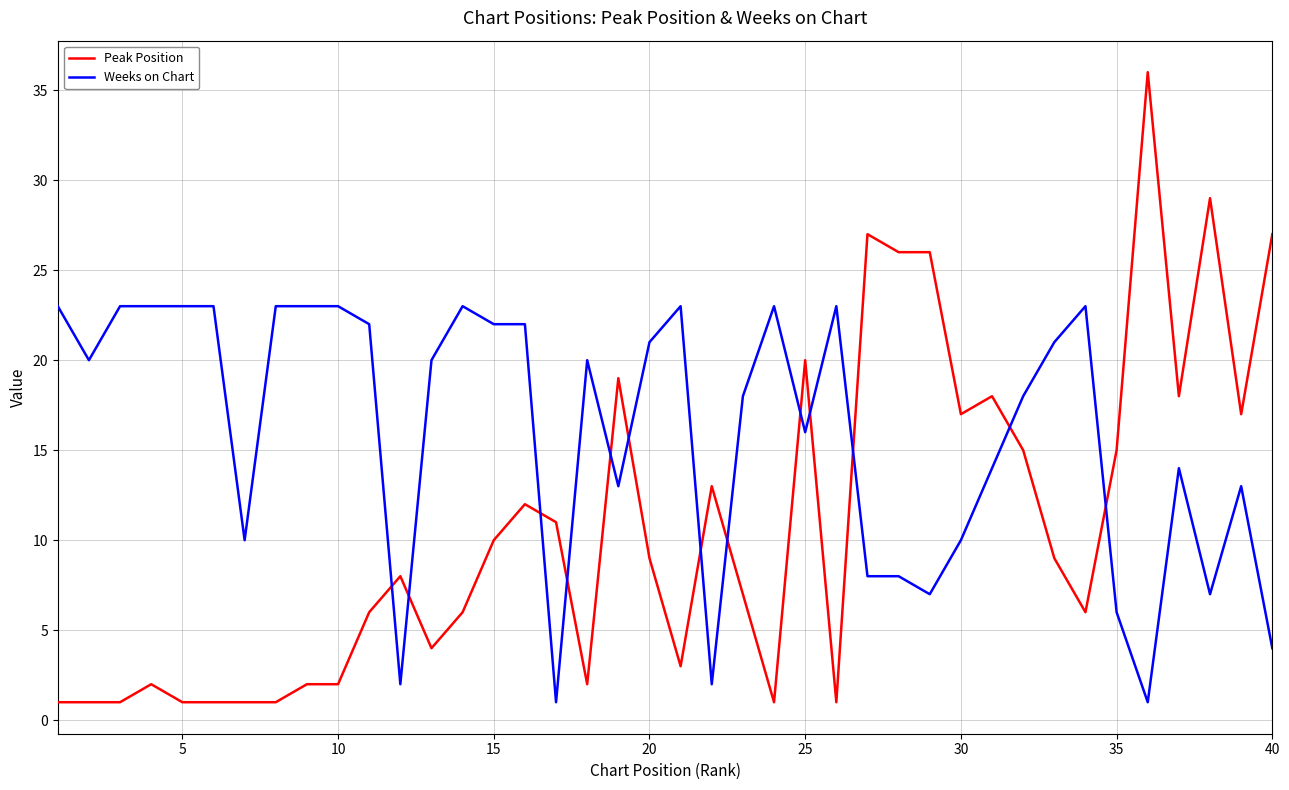

How many intersections are there between Weeks on Chart and Peak Position?

13